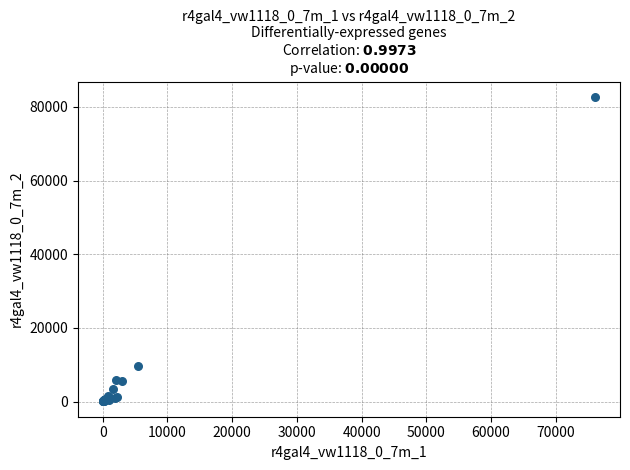

What Y value in the scatter plot is closest to 41404?

9652.1